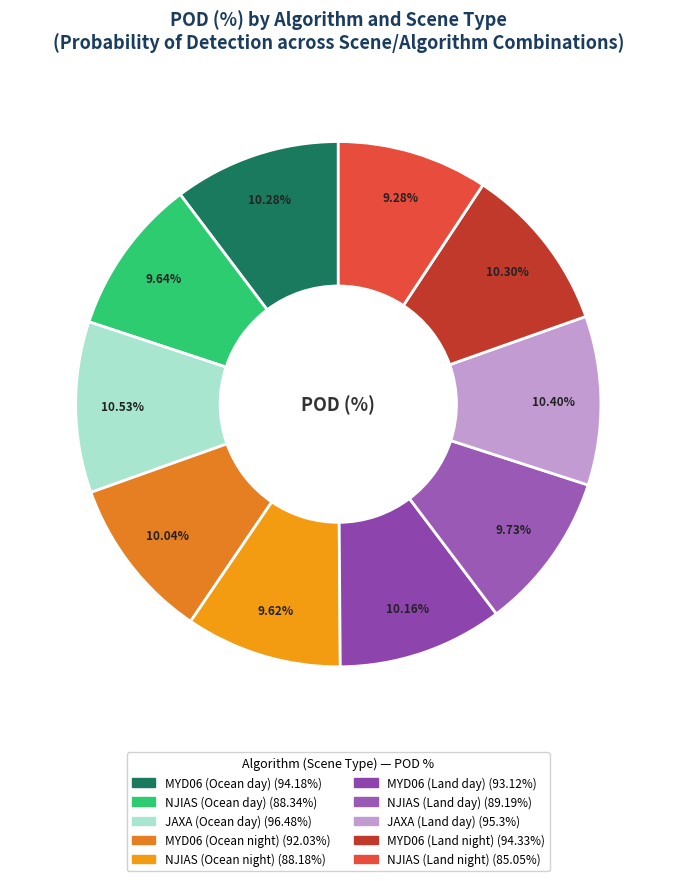

What is the largest slice in the pie chart?

JAXA (Ocean day)